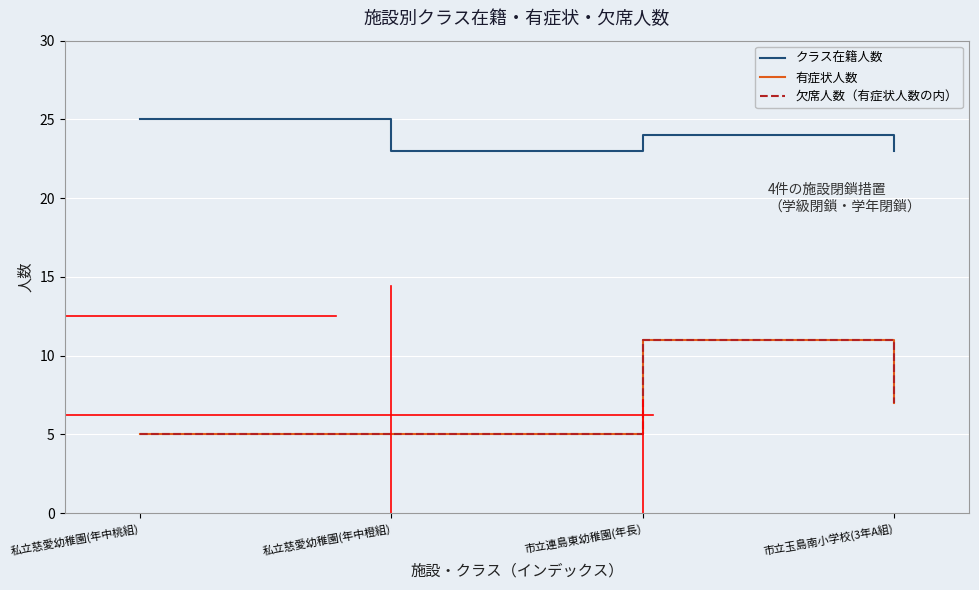

Where is the first local maximum for 欠席人数（有症状人数の内）?

市立連島東幼稚園(年長)